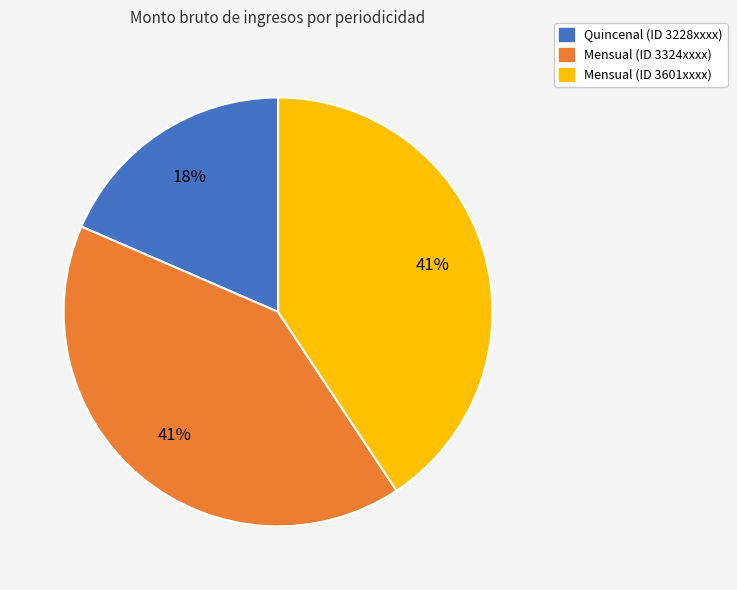

To the nearest percent, what is the average slice percentage?

33%